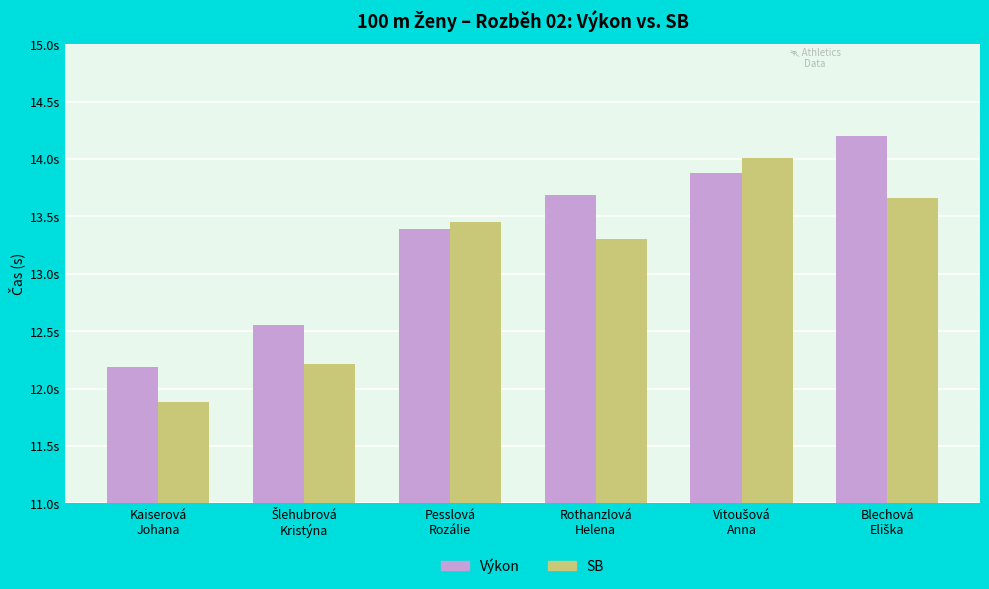

At how many categories does at least one series exceed 13?

4